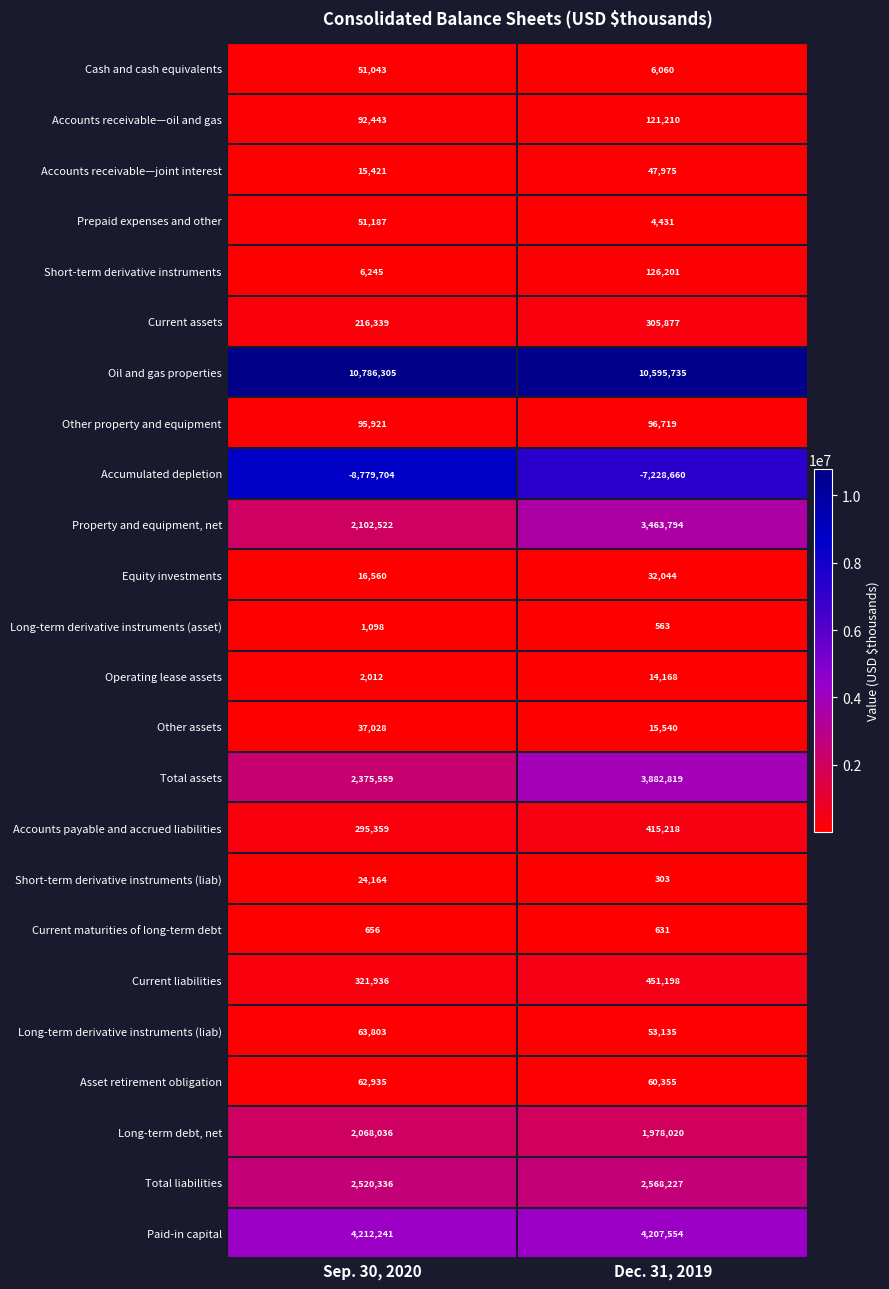

How many distinct data groups are displayed?

24